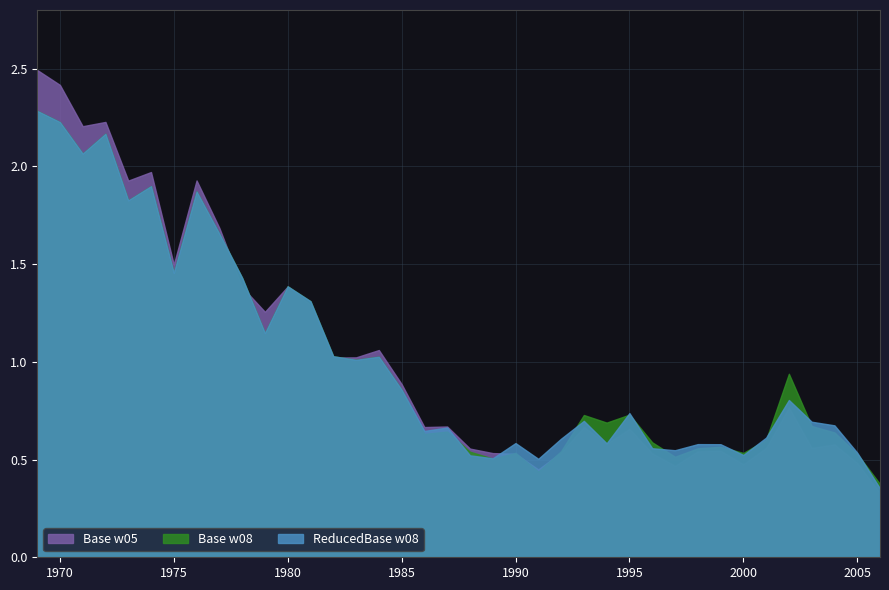

Rank the series at 1996 from lowest to highest value.

Base w05, ReducedBase w08, Base w08